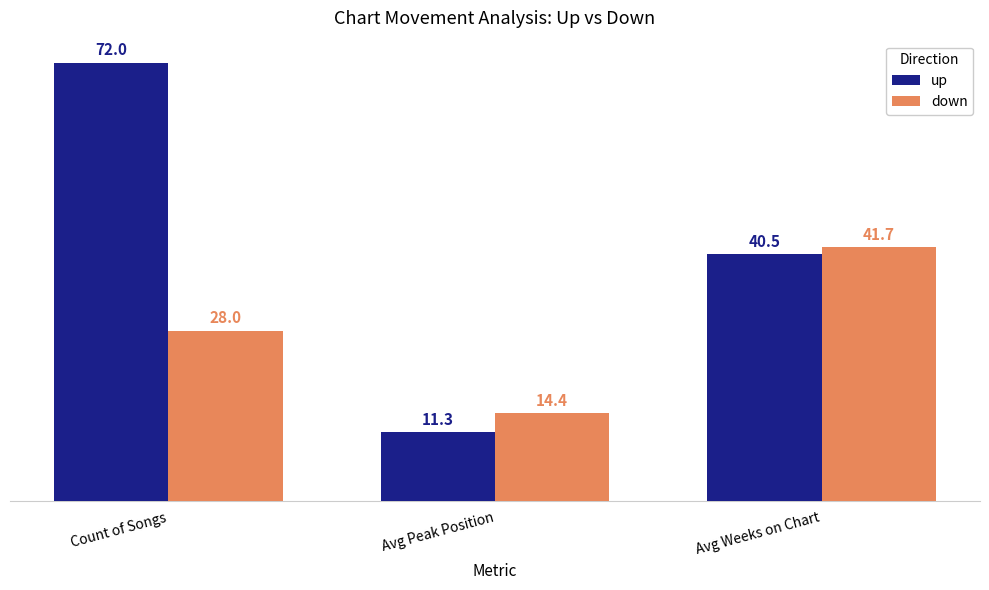

Which series changed the most between Count of Songs and Avg Weeks on Chart?

up